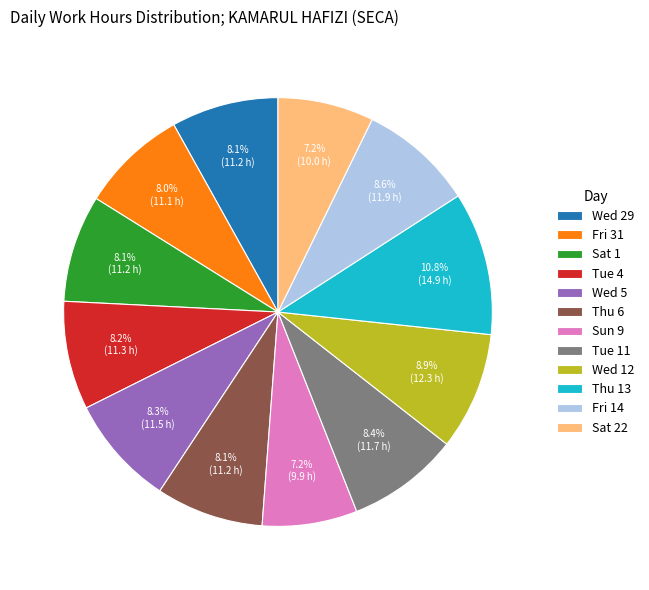

How many slices are in this pie chart?

12